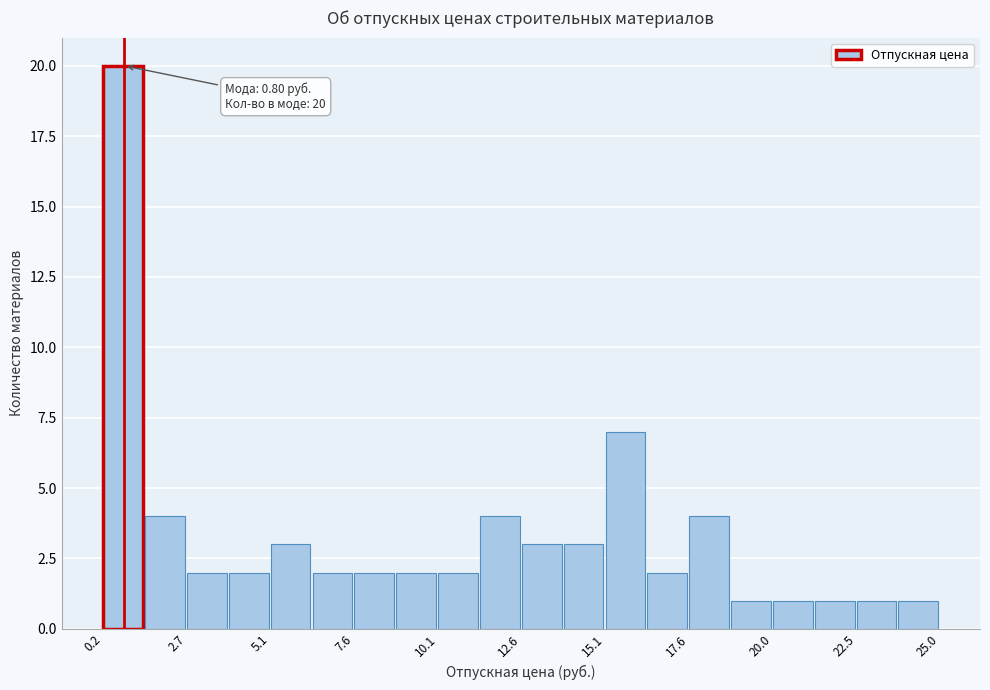

Read against the x-axis, roughly where is the centre of the tallest bar?

1.0